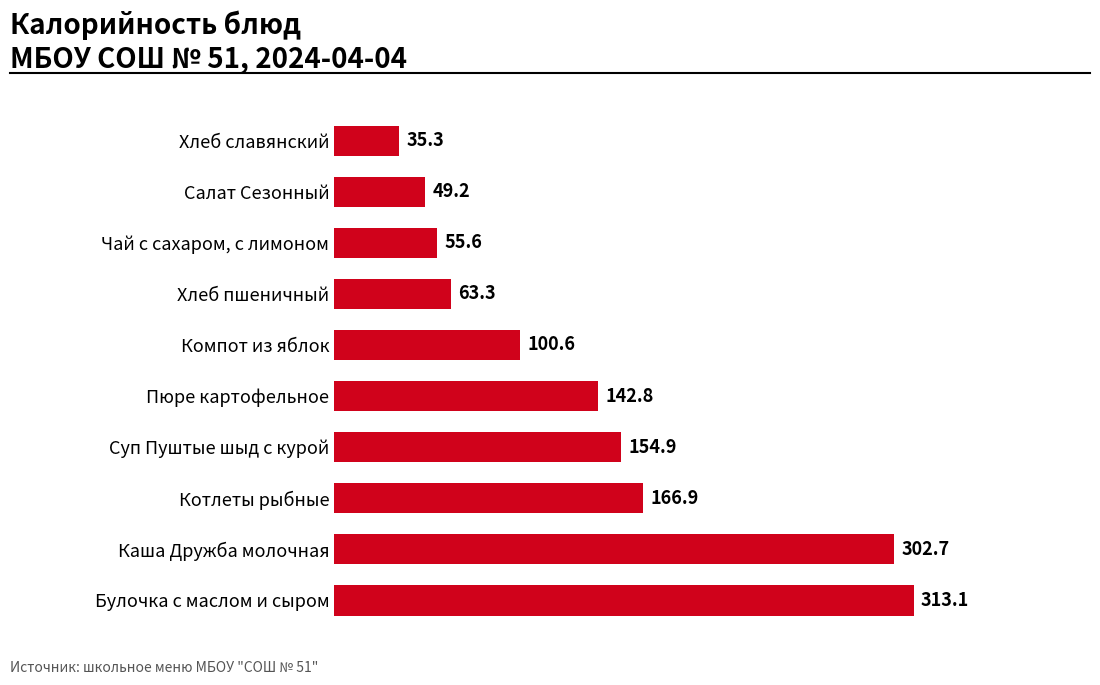

The value at Компот из яблок is 153.2. True or false?

False